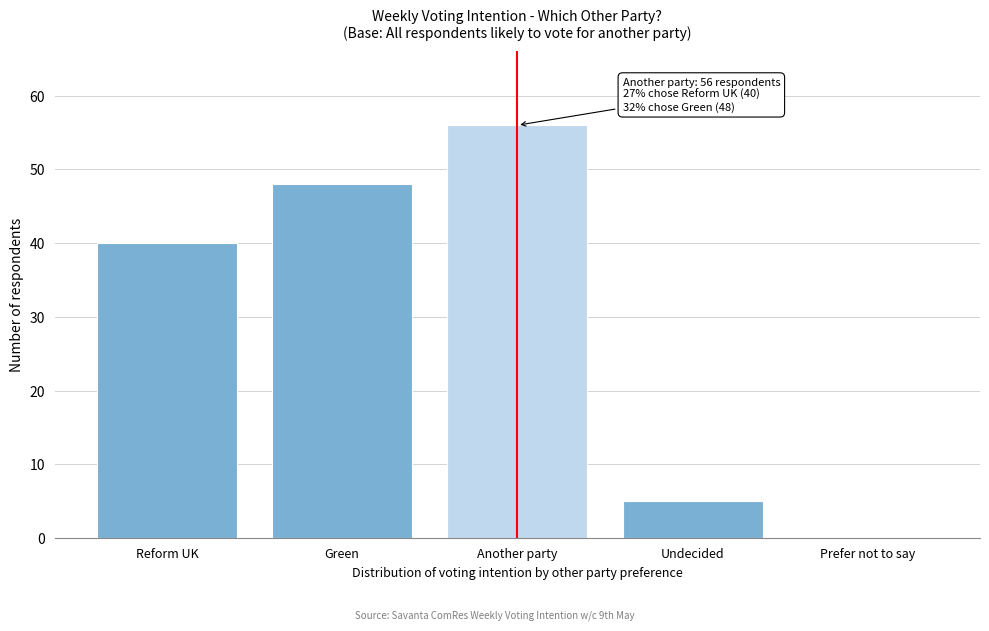

Reading left to right, list all the values displayed in this chart.

Reform UK=40	Green=48	Another party=56	Undecided=5	Prefer not to say=0